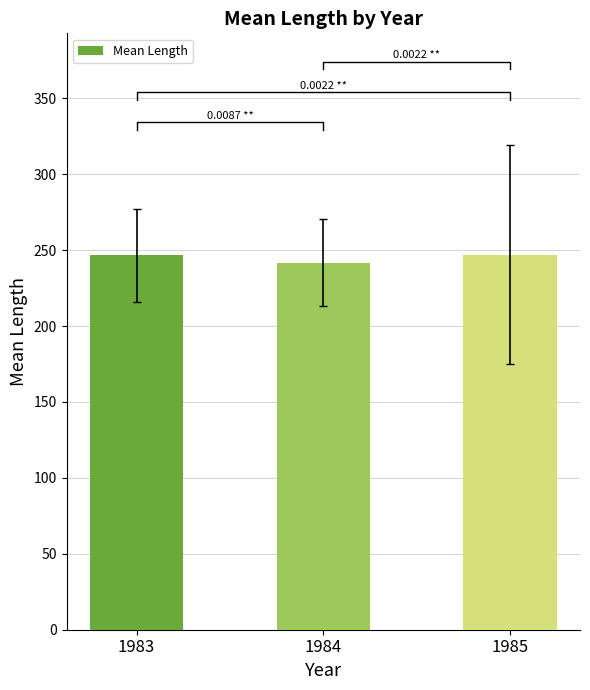

What is the ratio of the value at 1984 to the value at 1983?

1.0